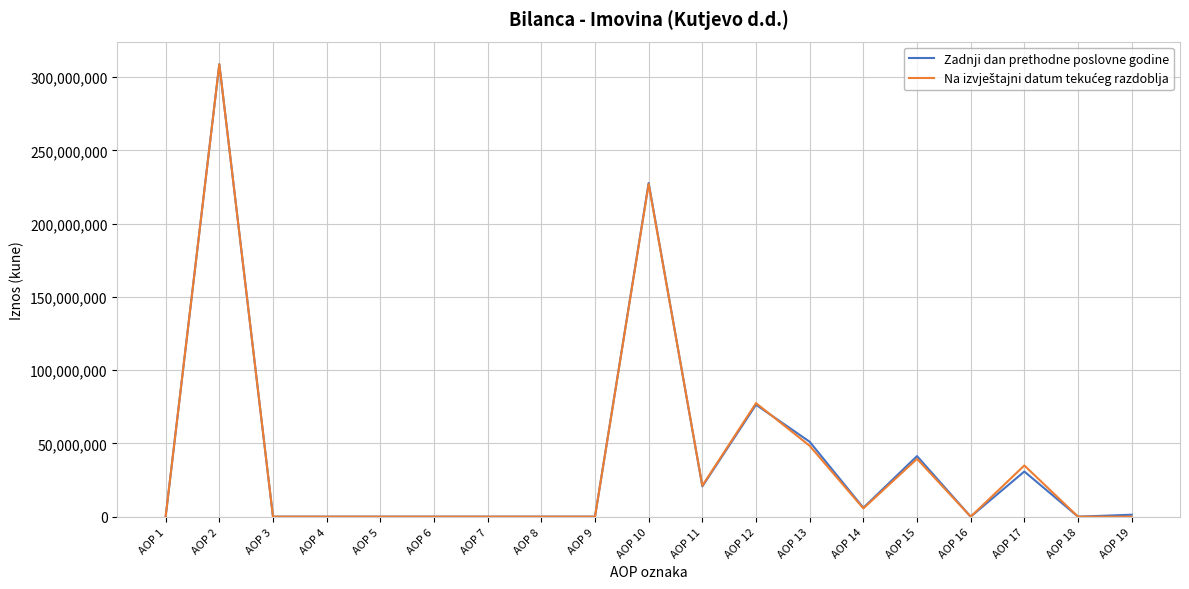

How many distinct data groups are displayed?

2